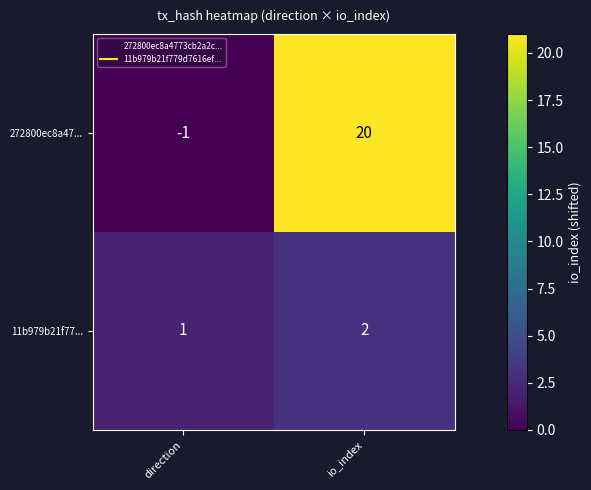

Reading left to right, extract all data points from this chart.

272800ec8a47...: -1	20
11b979b21f77...: 1	2